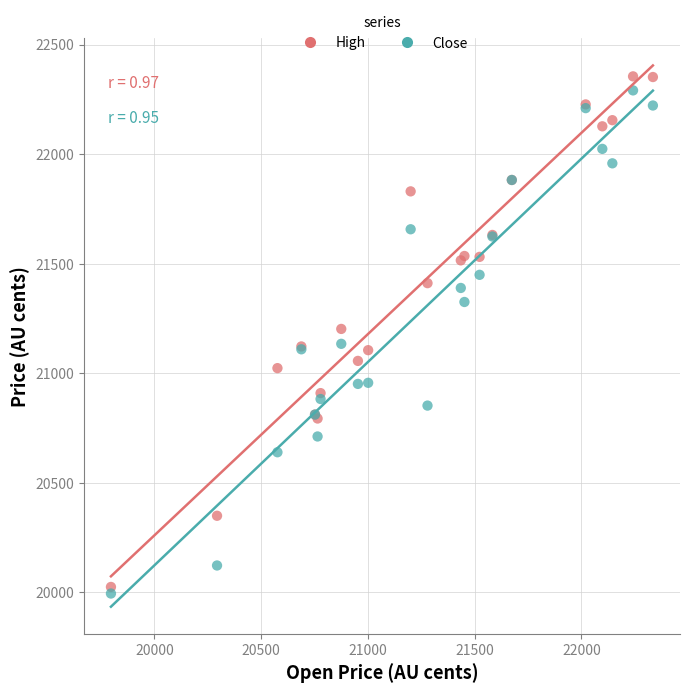

Which series has the largest Y range (max minus min)?

High